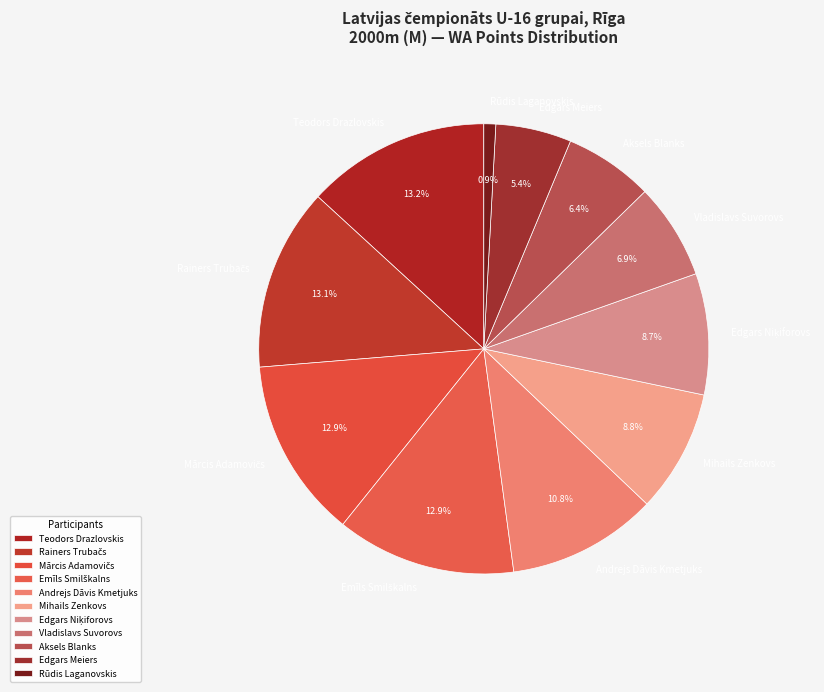

To the nearest percent, what is the difference between the largest and smallest slice percentages?

12%